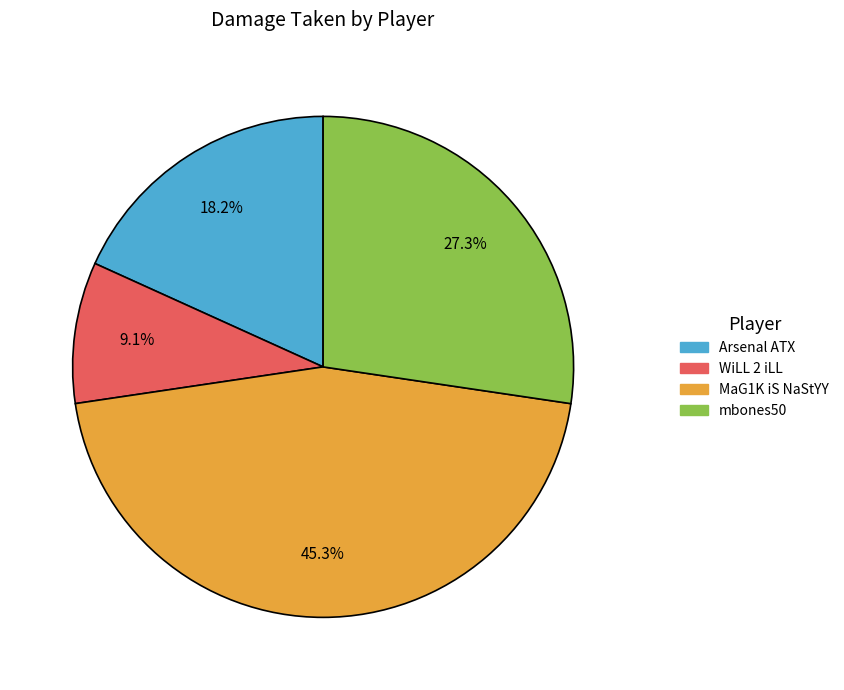

Is there a majority slice in this chart?

No